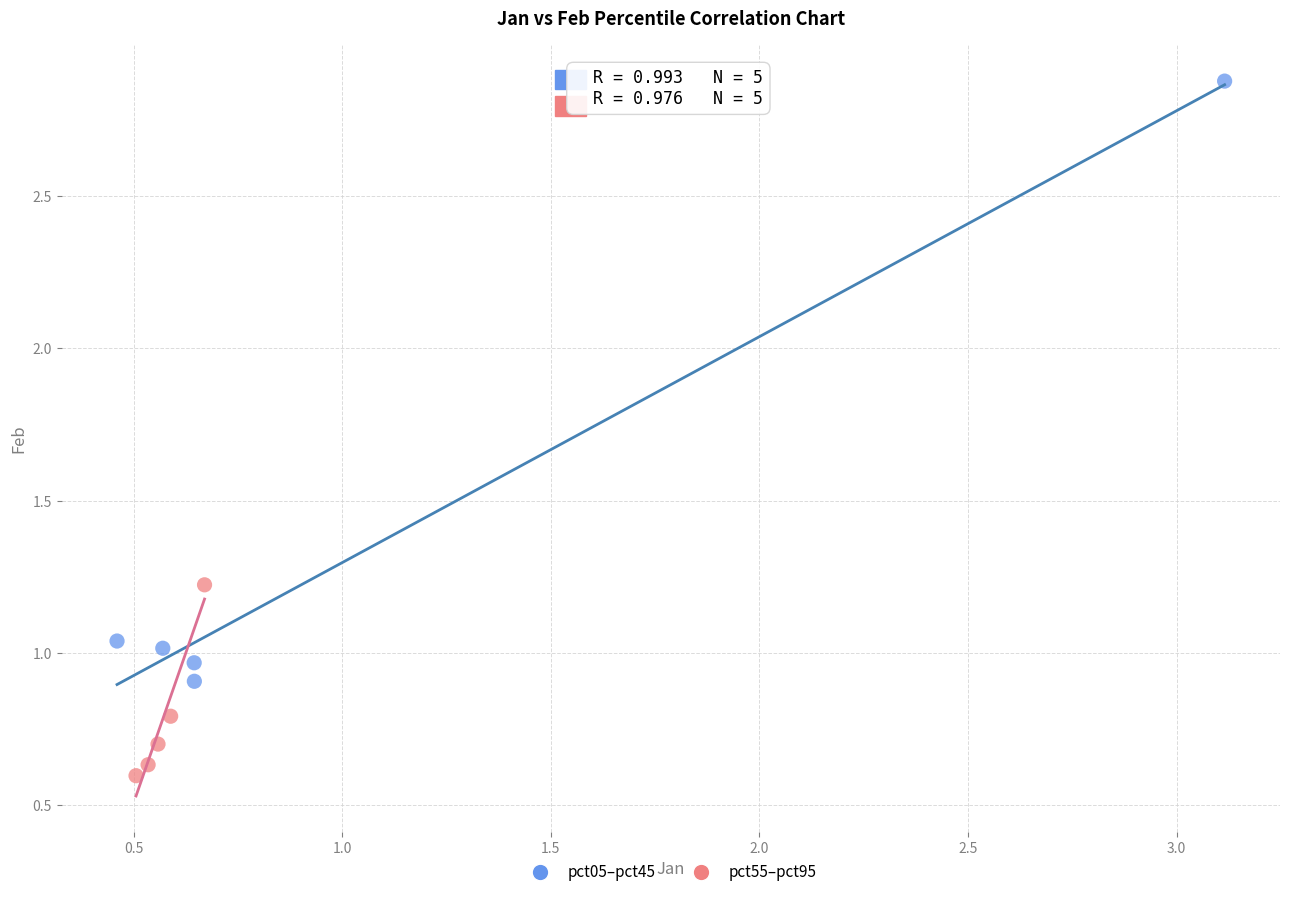

Which series has the largest Y range (max minus min)?

pct05–pct45